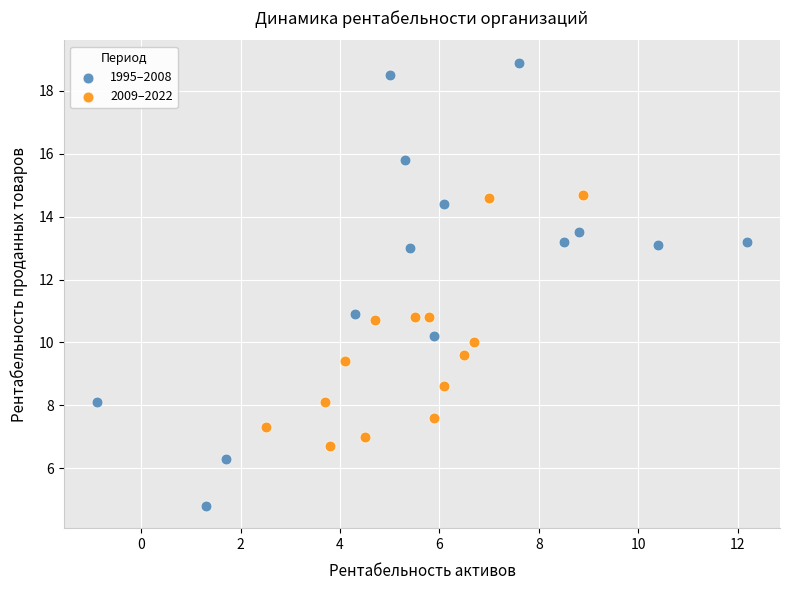

Which series contains the lowest Y value?

1995–2008